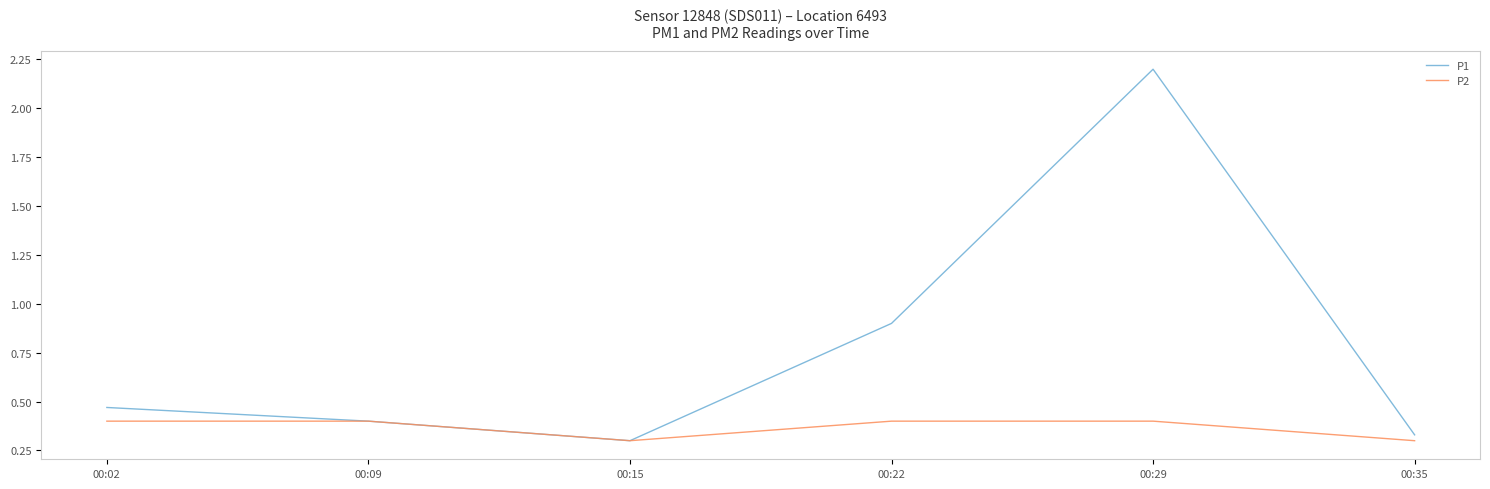

At which category is the sum across all series the highest?

00:29